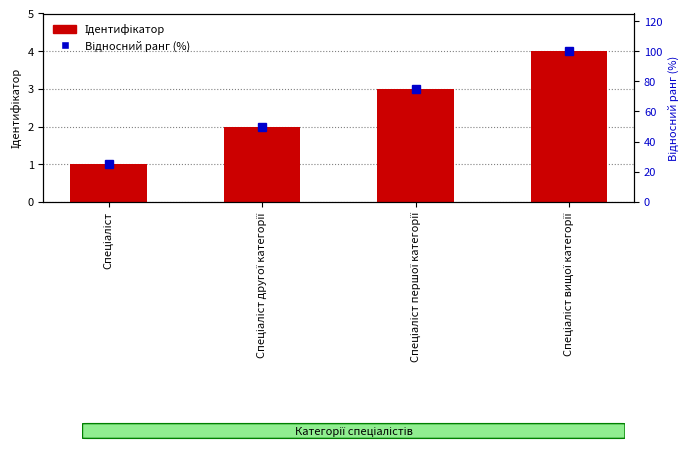

Rank the series by their average value, from highest to lowest.

Відносний ранг (%), Ідентифікатор